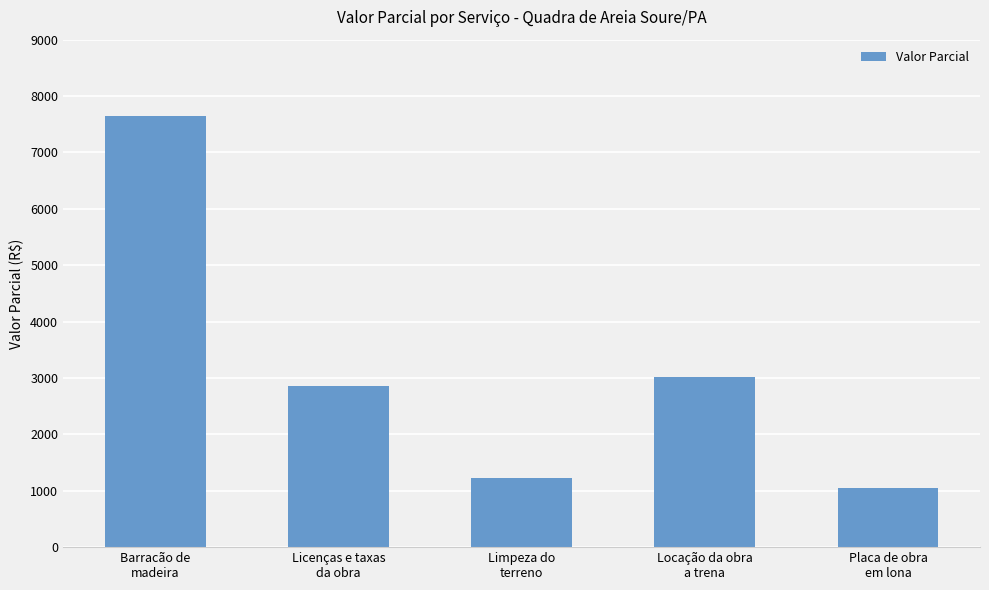

What is the sum of all values?

15804.3